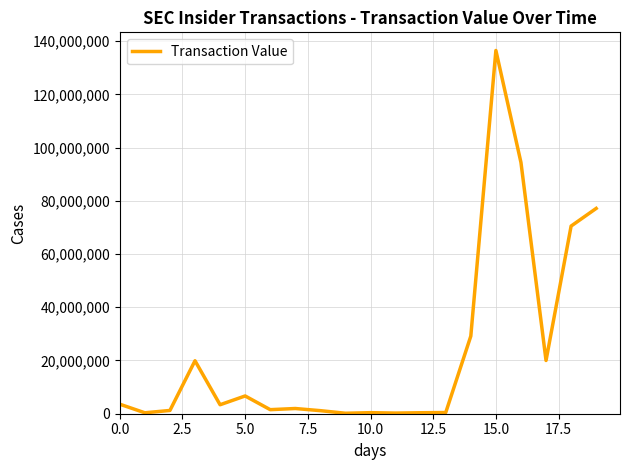

What is the difference between the maximum and minimum values?

136317085